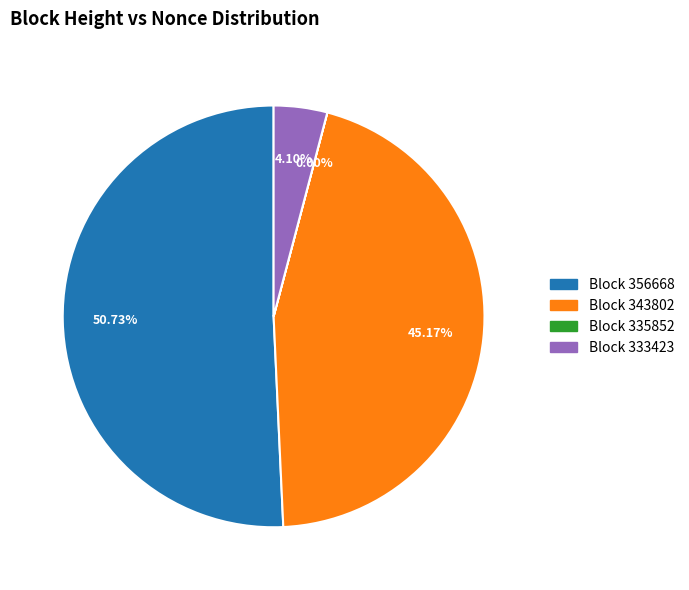

Is there a majority slice in this chart?

Yes